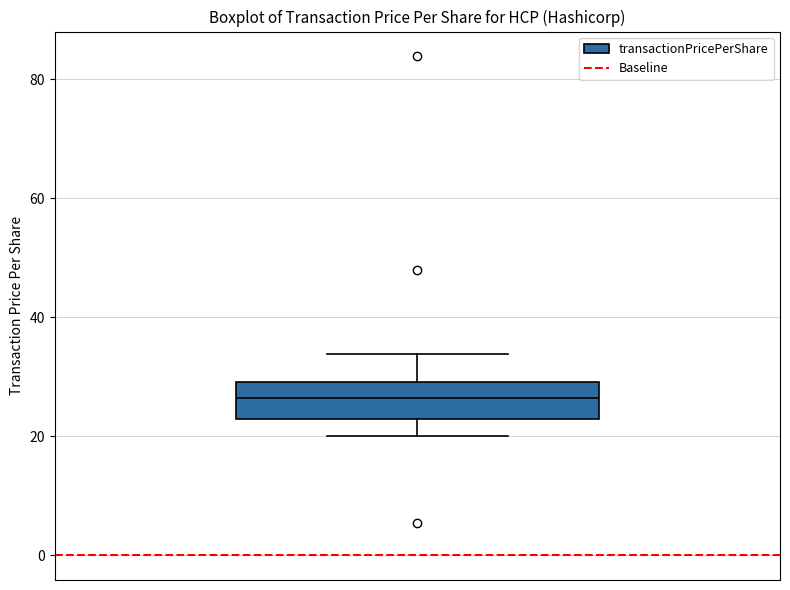

Transcribe this box plot: give where the median line is, the range the box spans, and where the two whiskers end, as read against the y-axis. The values are not printed on the chart, so give them approximately, as read against the axis.

median 26, box 22 to 30, whiskers 20 to 34